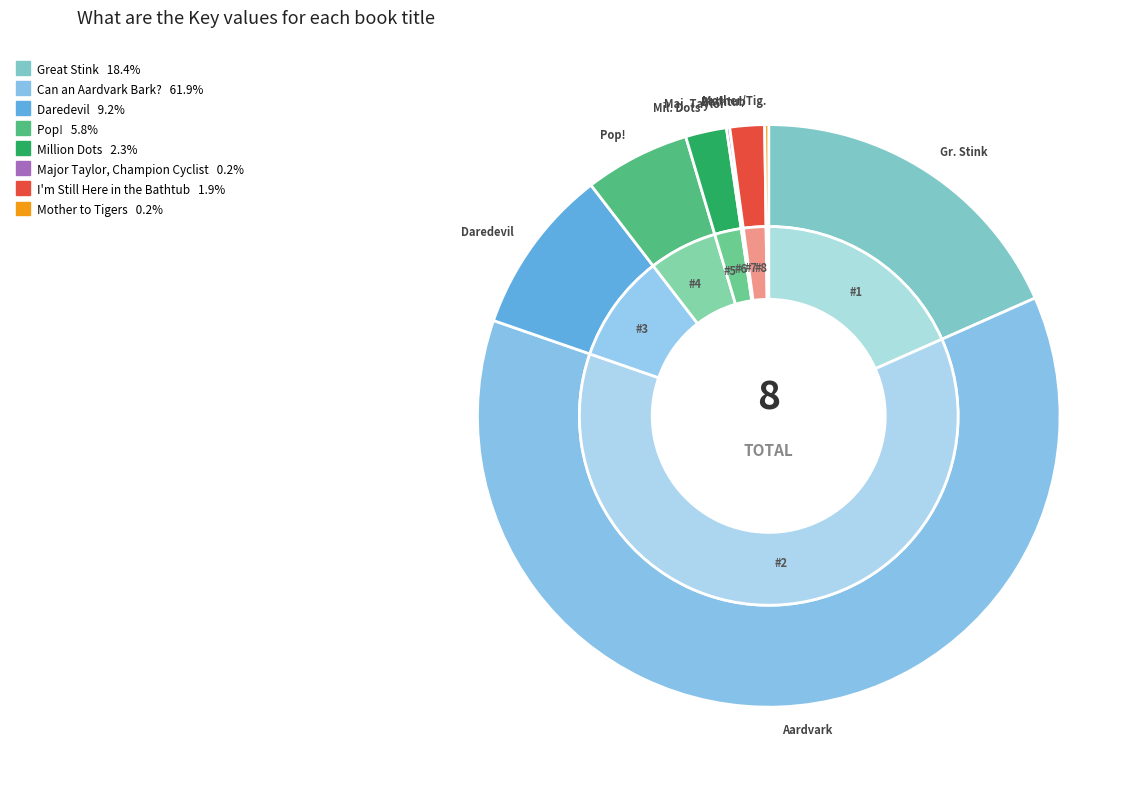

Is it true that I'm Still Here in the Bathtub is 2% of the pie?

True